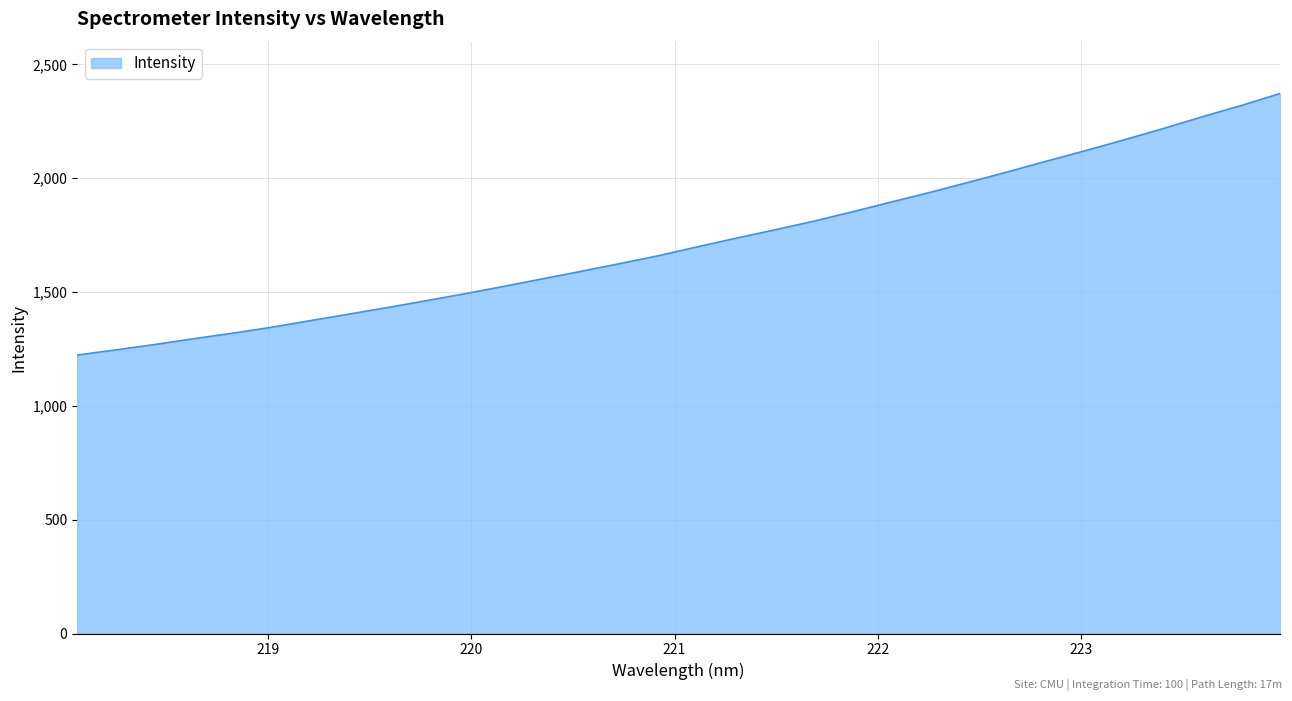

What is the maximum value shown in the chart?

2372.3